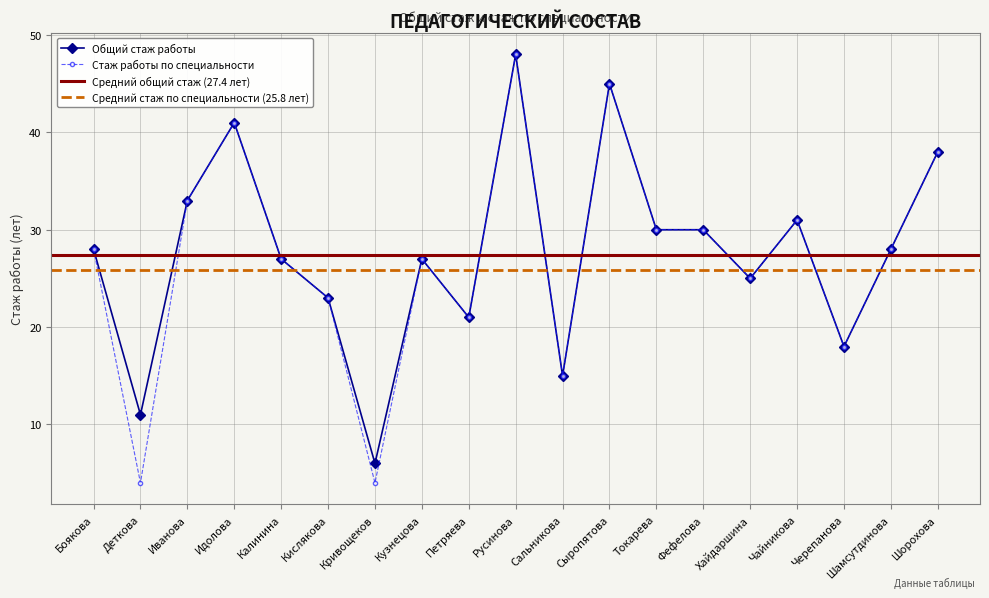

What position from the right is Боякова?

19